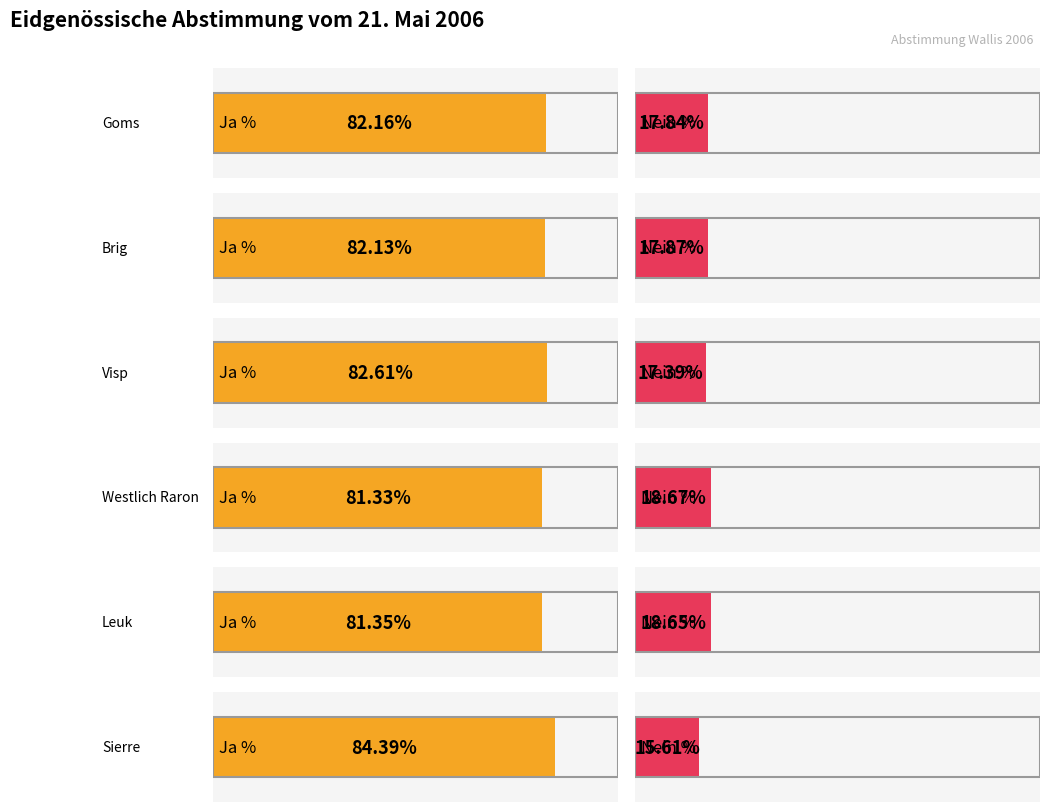

List the series in order of their peak value, highest first.

Ja %, Nein %